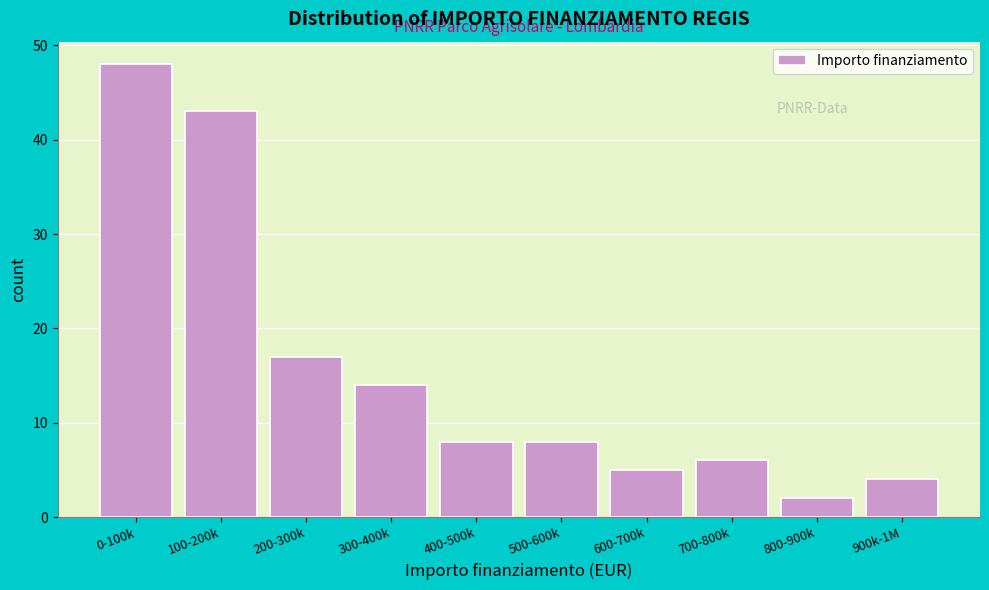

Reading left to right, list all the values displayed in this chart.

48	43	17	14	8	8	5	6	2	4